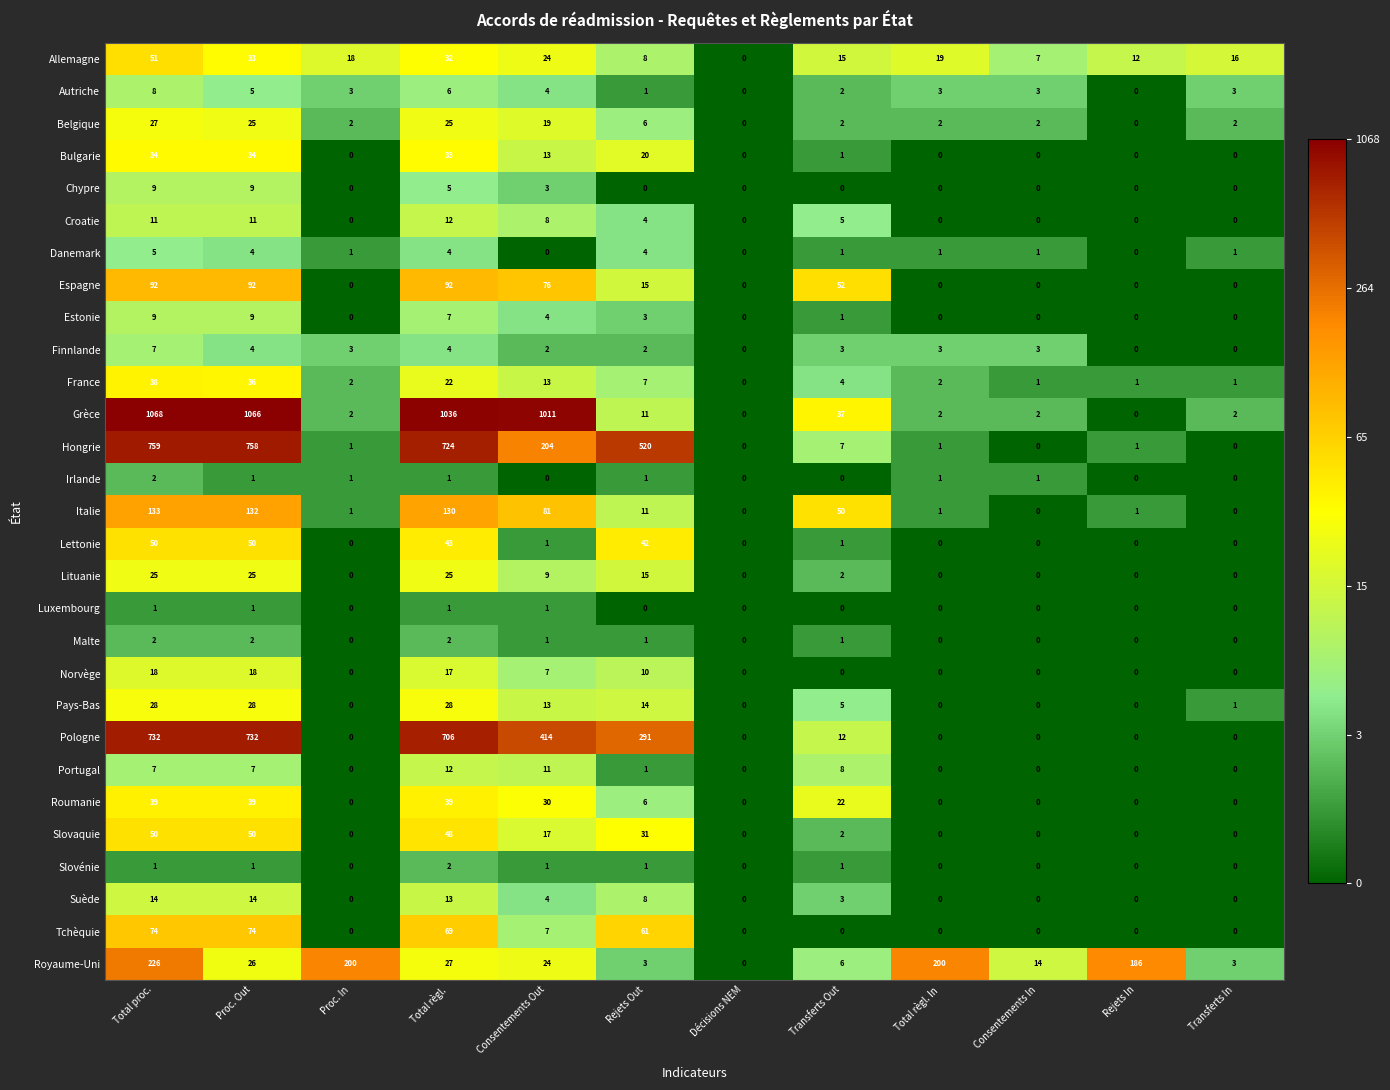

The value of Estonie at Transferts Out is 1. True or false?

True